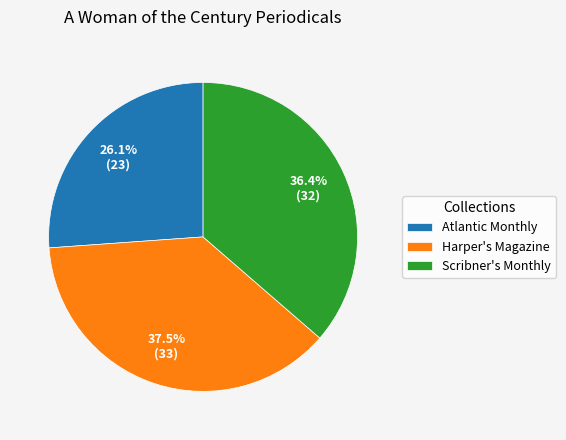

True or false: Scribner's Monthly accounts for 26% of the total.

False